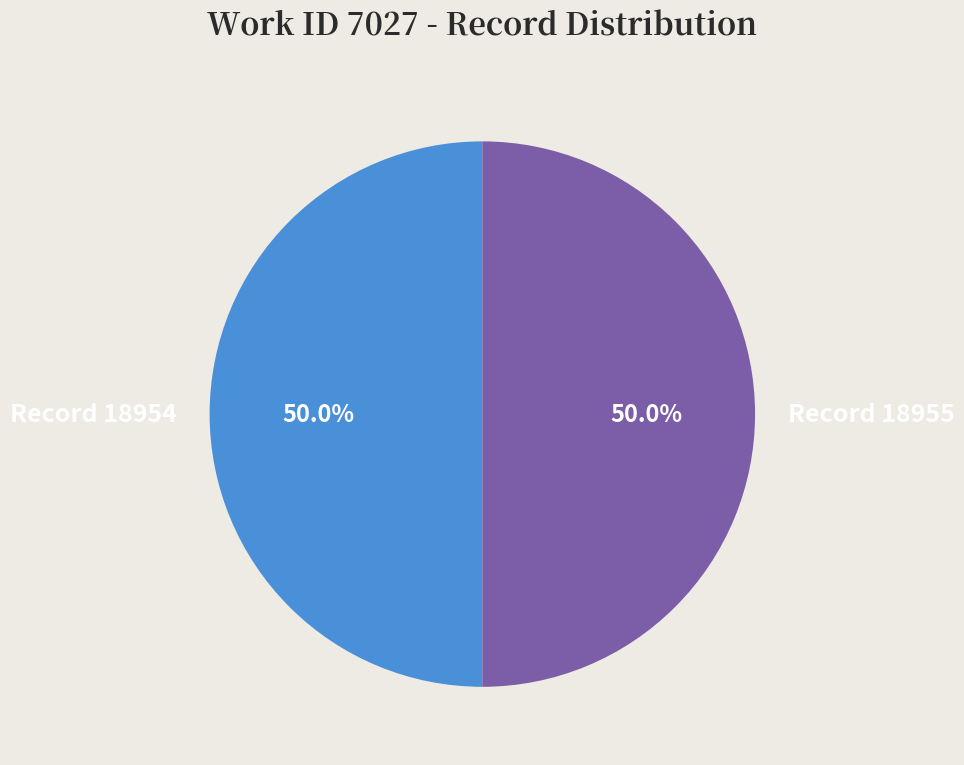

Approximately how many times larger is the value at Record 18955 compared to Record 18954?

1.0